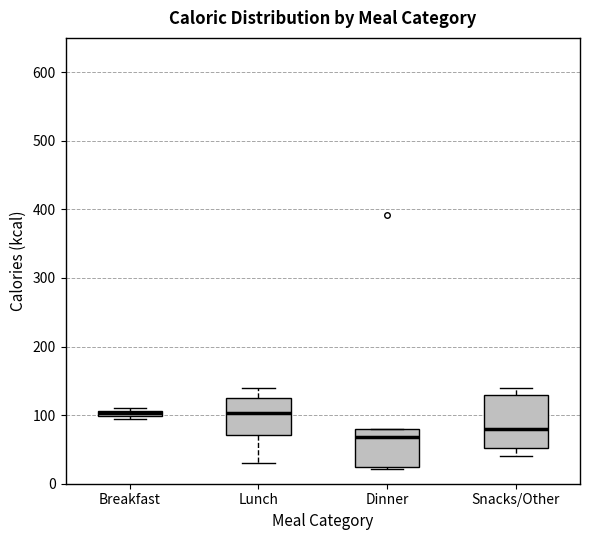

Which box is the tallest, from its lower edge to its upper edge?

Snacks/Other